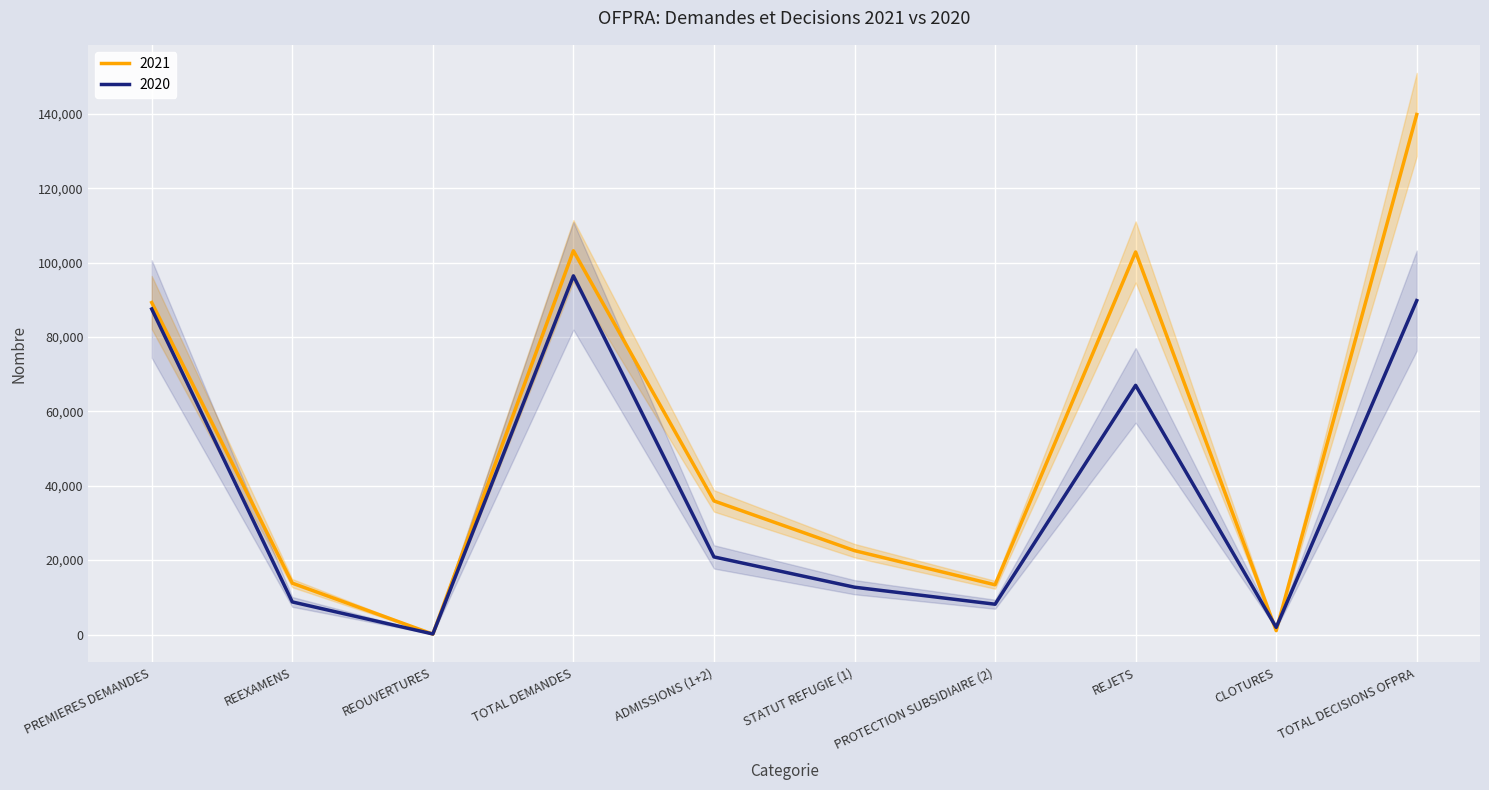

What is the sum of all 2020 values?

393262